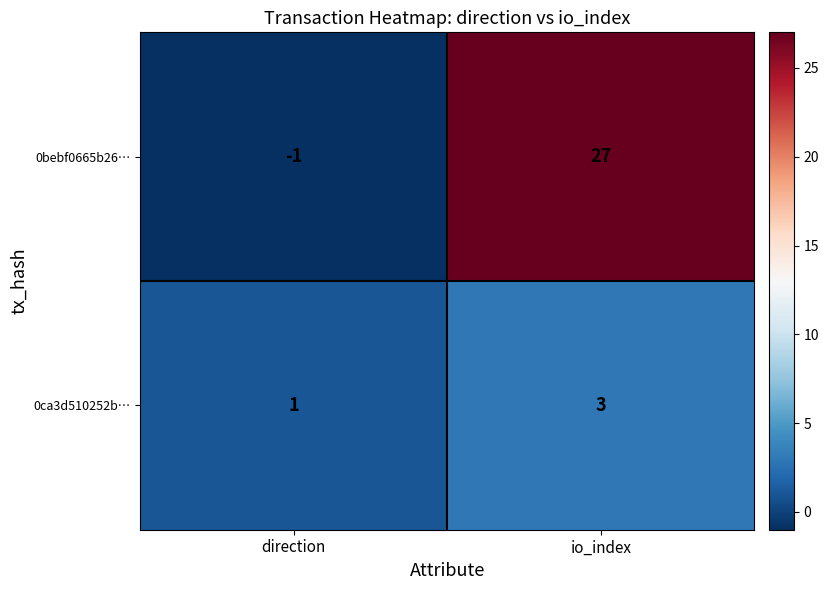

What is the difference between the maximum and minimum values in the 0bebf0665b26… series?

28